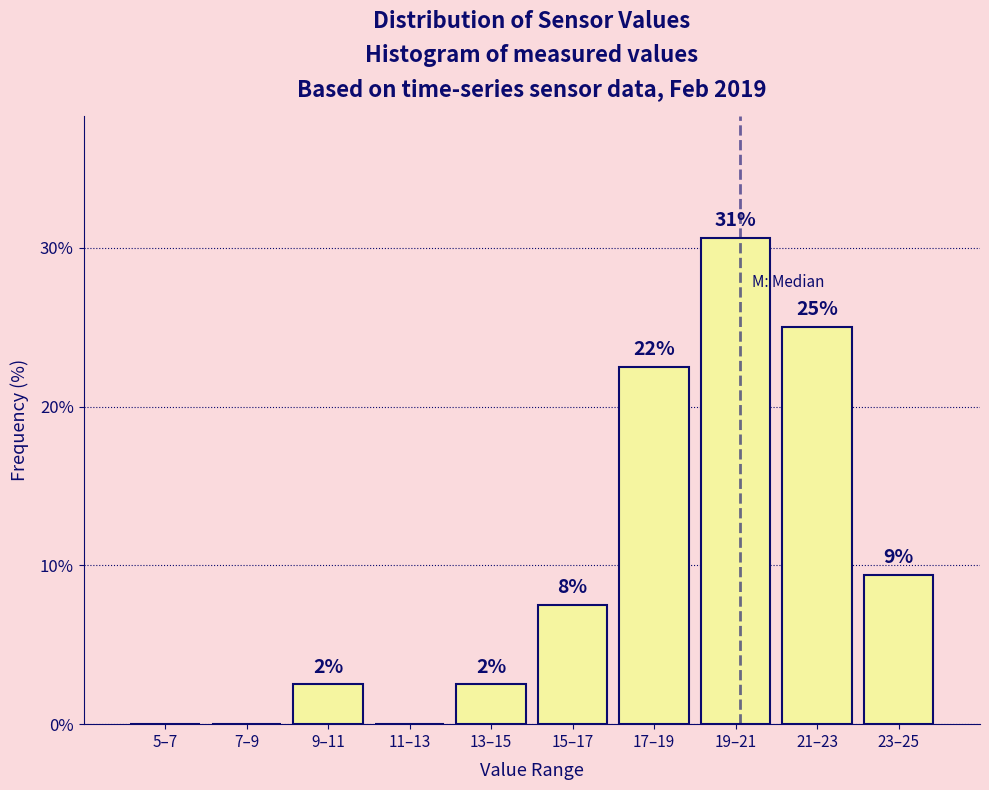

Are the bars horizontal?

No